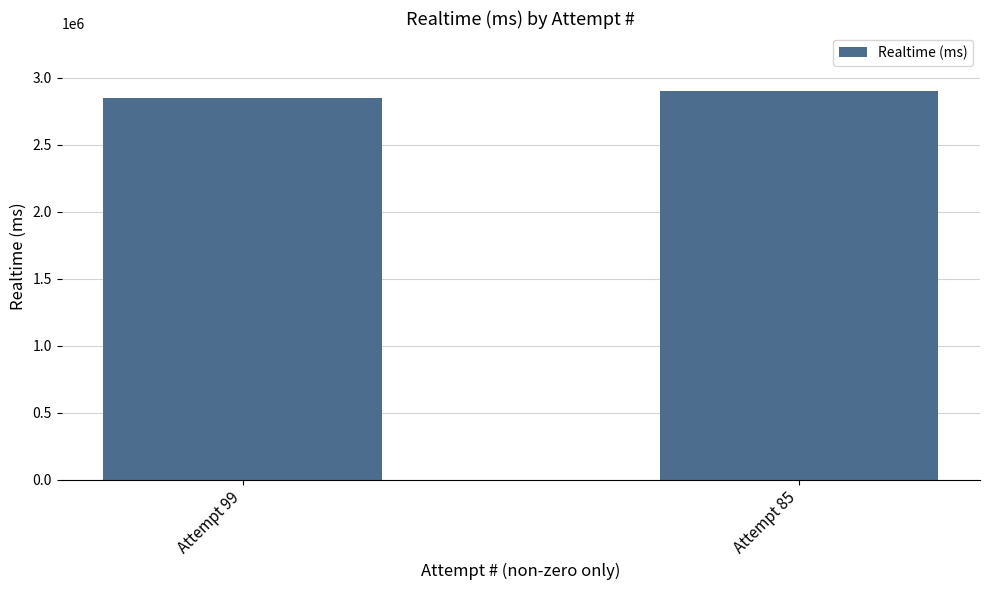

The value at Attempt 85 is 2897992. True or false?

True